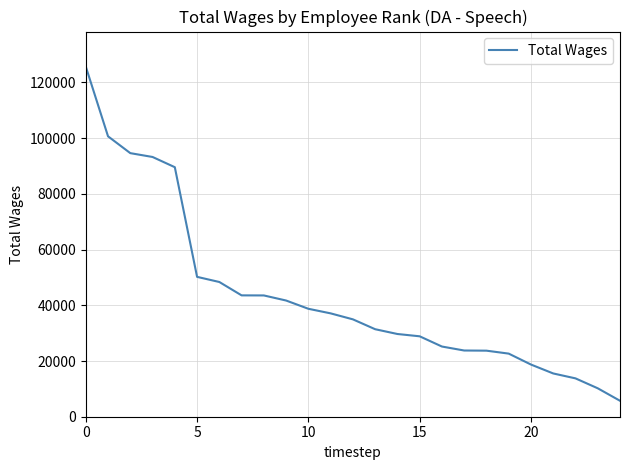

What is the minimum value shown in the chart?

5726